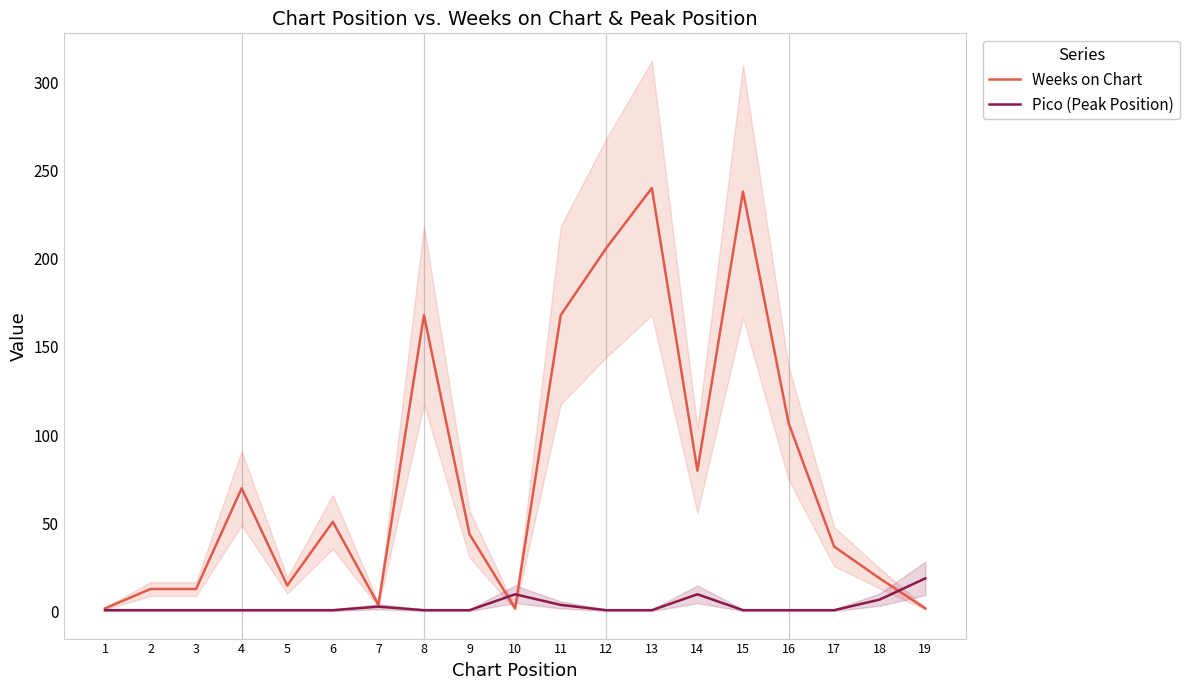

How many intersections are there between Weeks on Chart and Pico (Peak Position)?

3